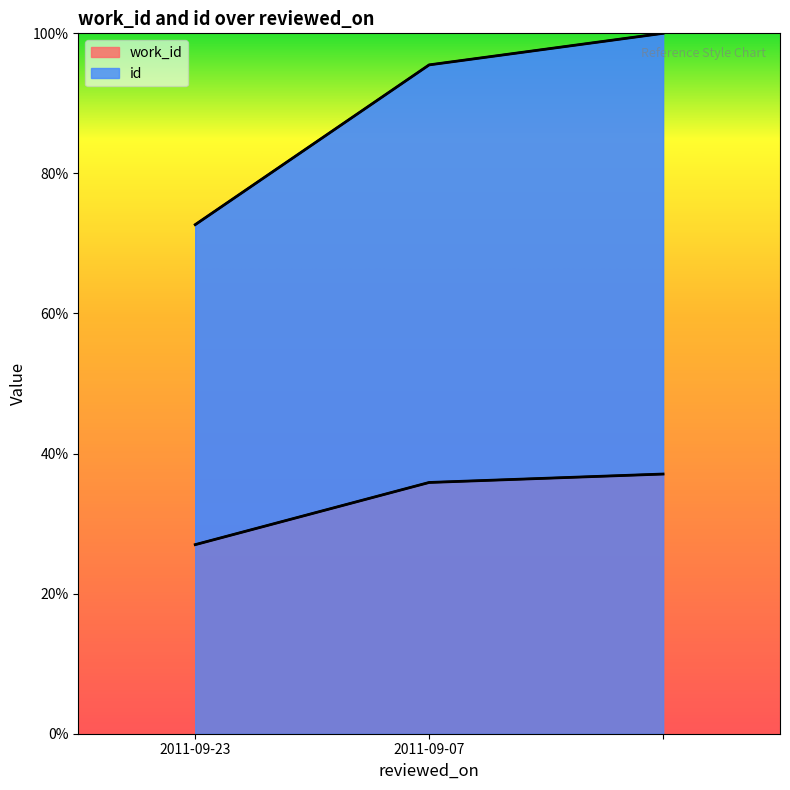

At which label does id first exceed 95?

2011-09-07